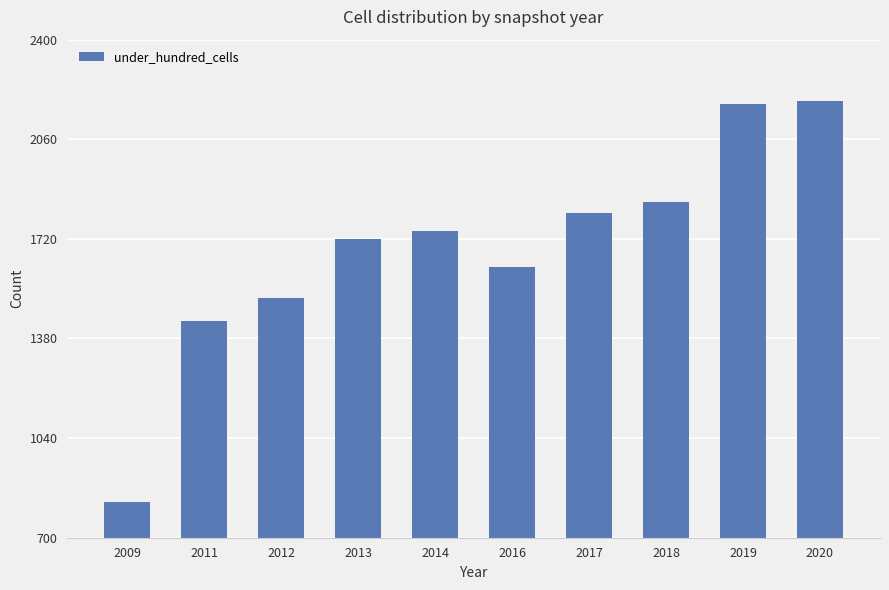

What is the change in value from 2013 to 2019?

+458